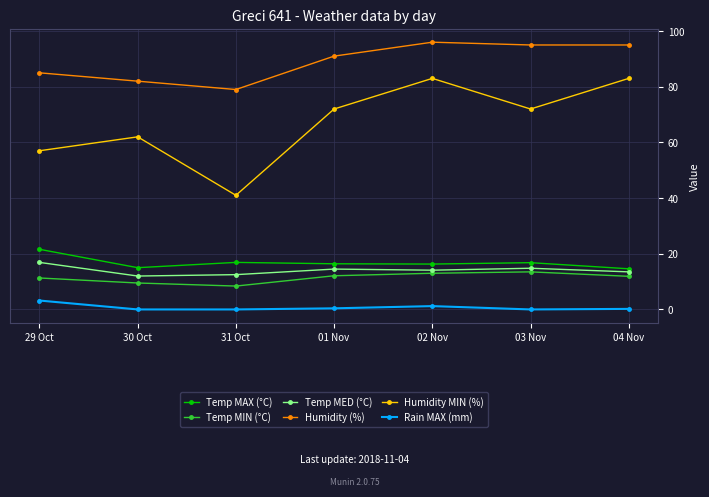

Between 01 Nov and 02 Nov, which series saw the biggest shift?

Humidity MIN (%)